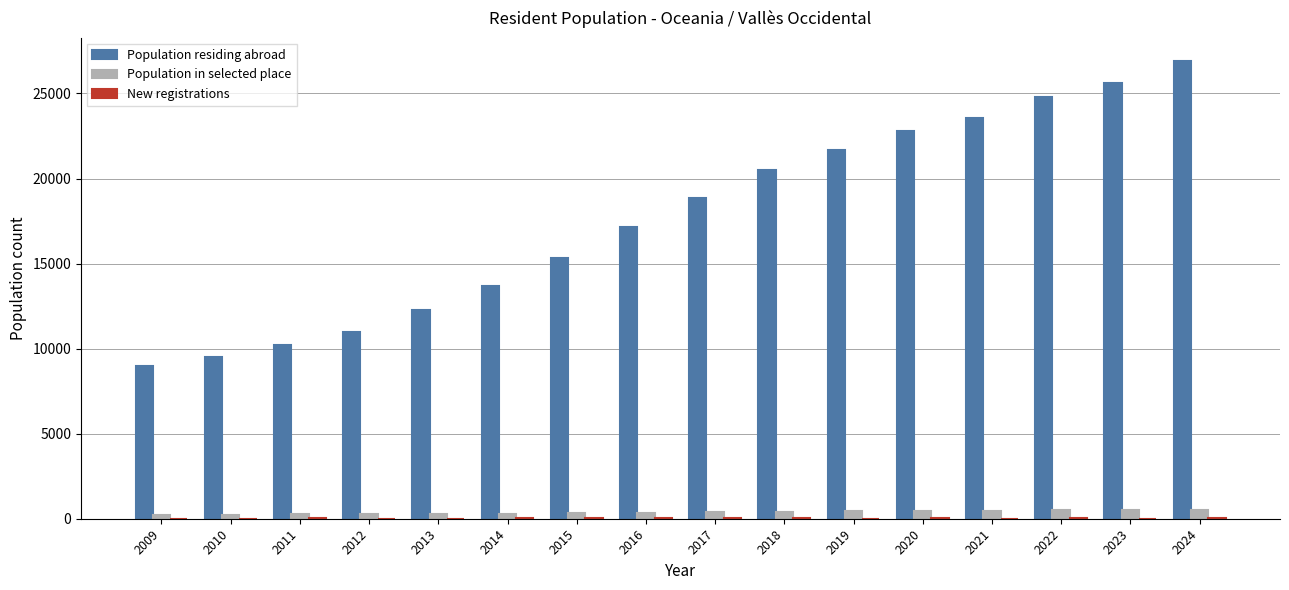

Is the value of Population in selected place at 2015 greater than the value of Population residing abroad at 2020?

No